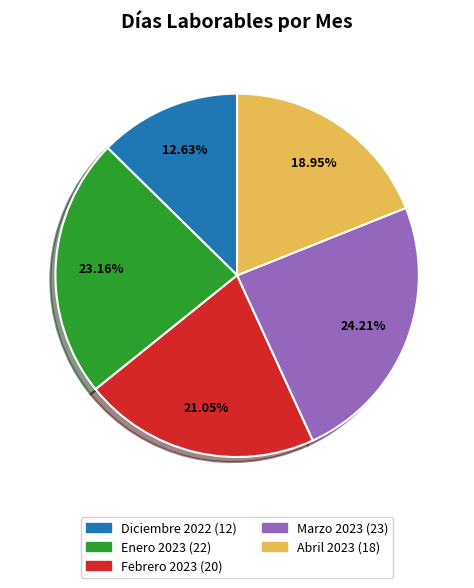

What is the largest slice in the pie chart?

Marzo 2023